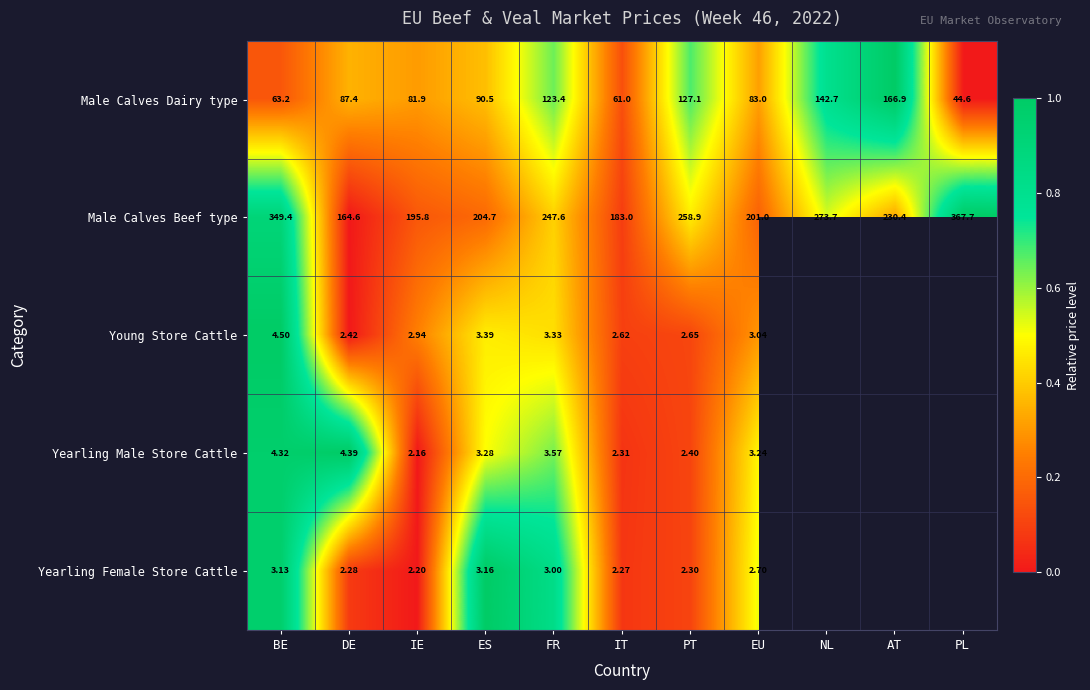

True or false: Male Calves Dairy type has a value of 0.3 at AT.

False